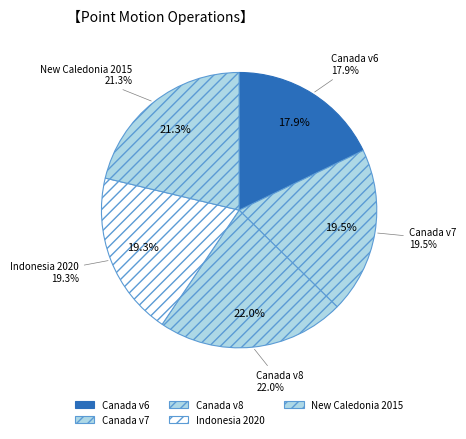

What percentage is the Canada velocity grid v6 slice, to the nearest percent?

18%